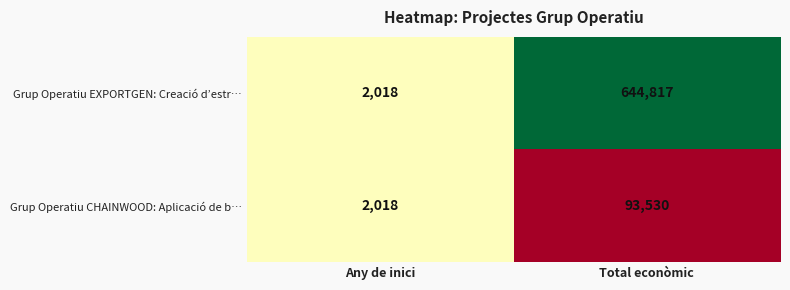

Which series has the widest spread of values?

Grup Operatiu EXPORTGEN: Creació d’estr…